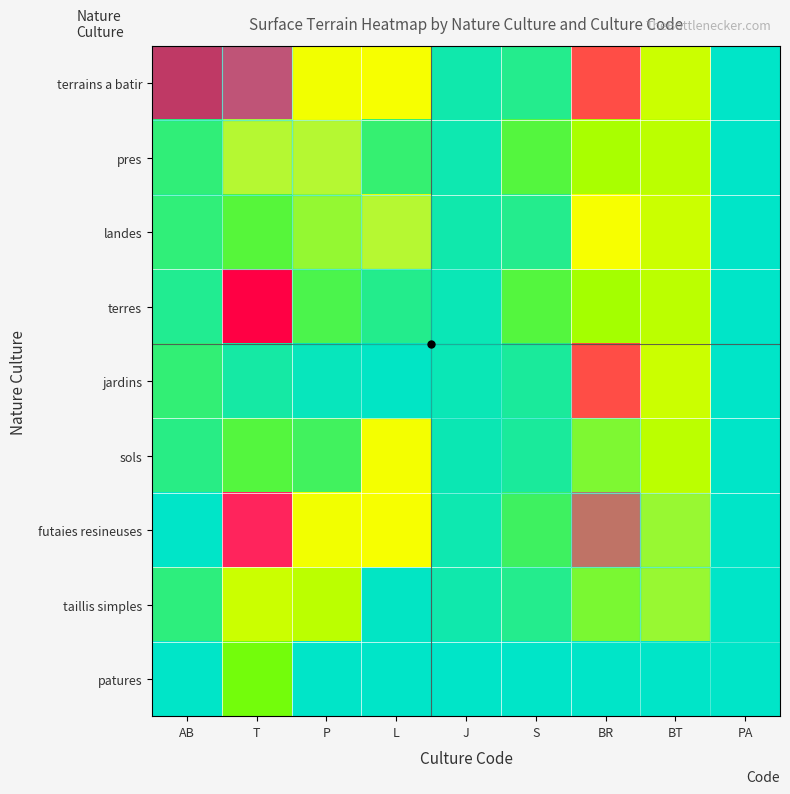

At which category does the chart reach its peak across all series?

AB